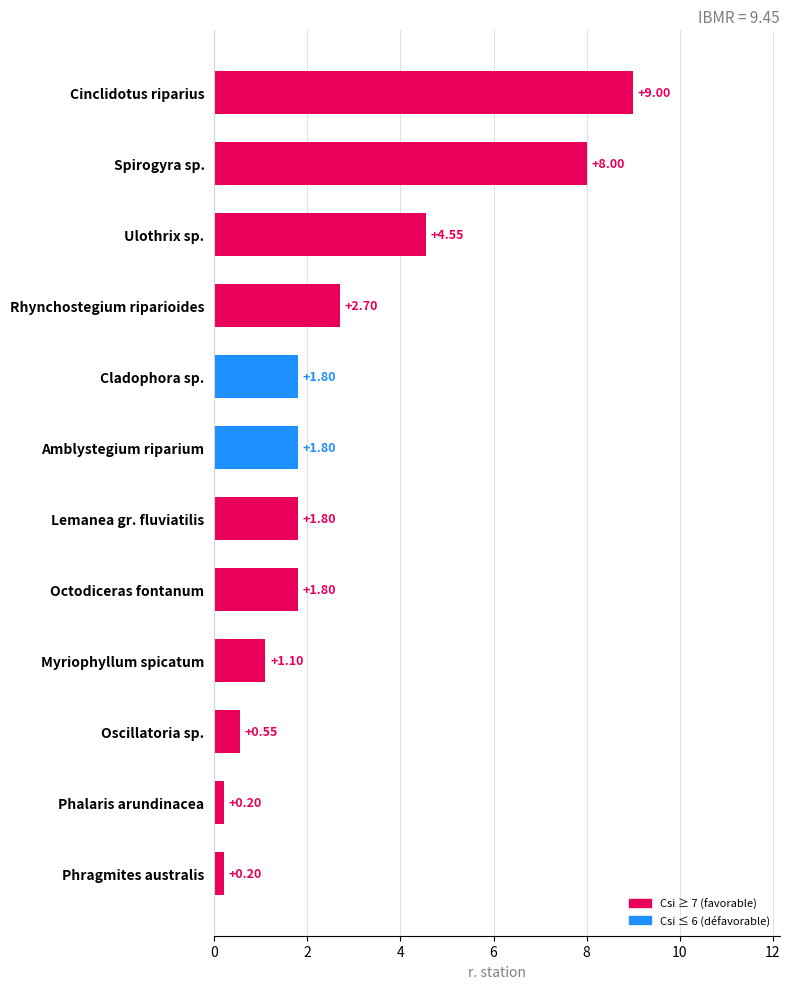

How many values exceed 1?

9